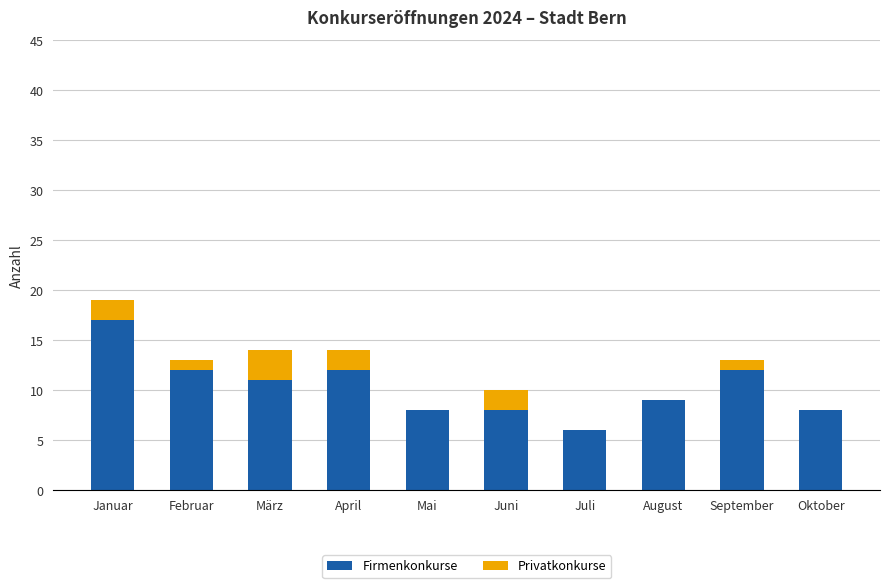

Count the number of categories in the chart.

10